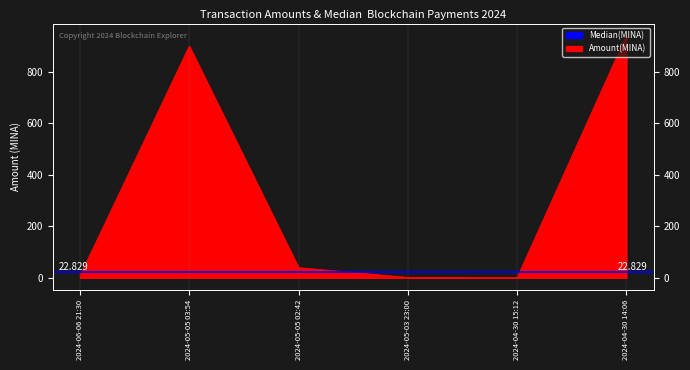

List the labels in order of value, largest first.

2024-04-30 14:06, 2024-05-05 03:54, 2024-05-05 02:42, 2024-06-06 21:30, 2024-05-03 23:00, 2024-04-30 15:12